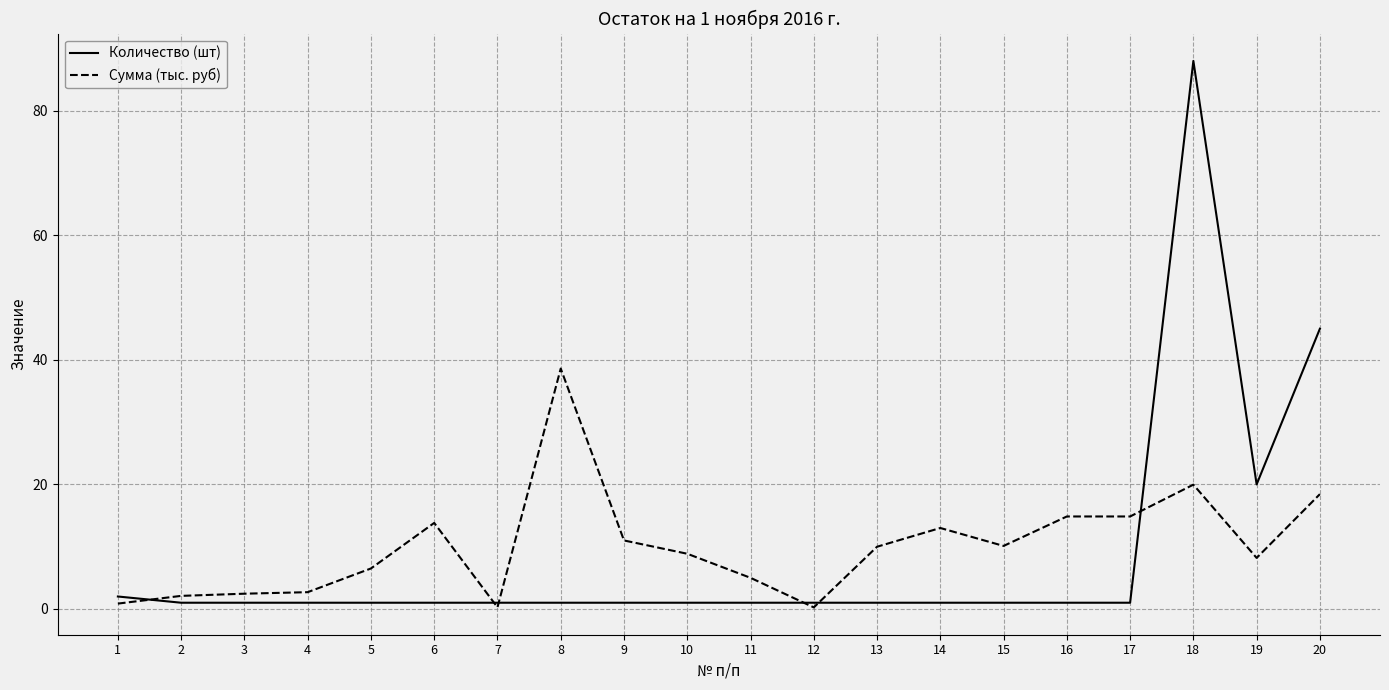

Read the Сумма (тыс. руб) value at 7.

0.3